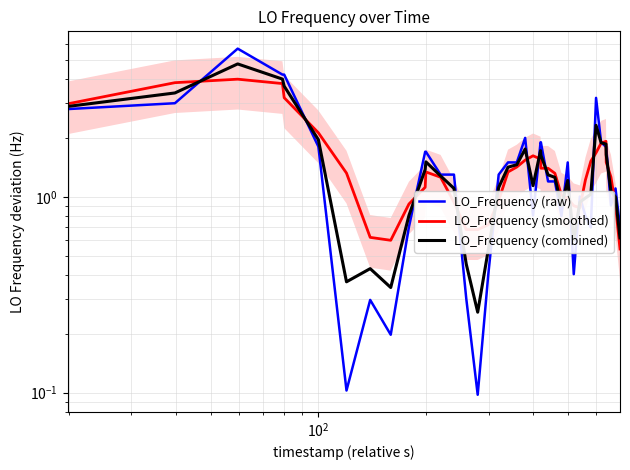

Reading right to left, list all the values displayed in this chart.

LO_Frequency (raw): 0.7	1.1	0.9	1.8	1.8	1.9	3.2	0.7	0.8	1.0	0.4	1.5	0.8	1.2	1.2	1.9	1.9	0.8	2.0	1.5	1.5	1.3	0.4	0.1	0.3	1.3	1.3	1.7	1.7	0.7	0.2	0.3	0.1	1.8	4.2	4.2	5.7	3.0	2.8	3.4
LO_Frequency (smoothed): 0.5	0.9	1.3	1.5	1.9	1.9	1.7	1.5	1.2	0.9	0.9	1.0	1.0	1.3	1.4	1.4	1.6	1.6	1.5	1.4	1.3	1.0	0.7	0.7	0.7	0.9	1.3	1.3	1.1	0.9	0.6	0.6	1.3	2.1	3.2	3.8	4.0	3.8	3.0	1.8
LO_Frequency (combined): 0.6	1.0	1.1	1.6	1.9	1.9	2.3	1.0	1.0	0.9	0.6	1.2	0.9	1.3	1.3	1.6	1.7	1.1	1.8	1.5	1.4	1.1	0.5	0.3	0.5	1.1	1.3	1.5	1.4	0.8	0.3	0.4	0.4	2.0	3.7	4.0	4.8	3.4	2.9	2.5